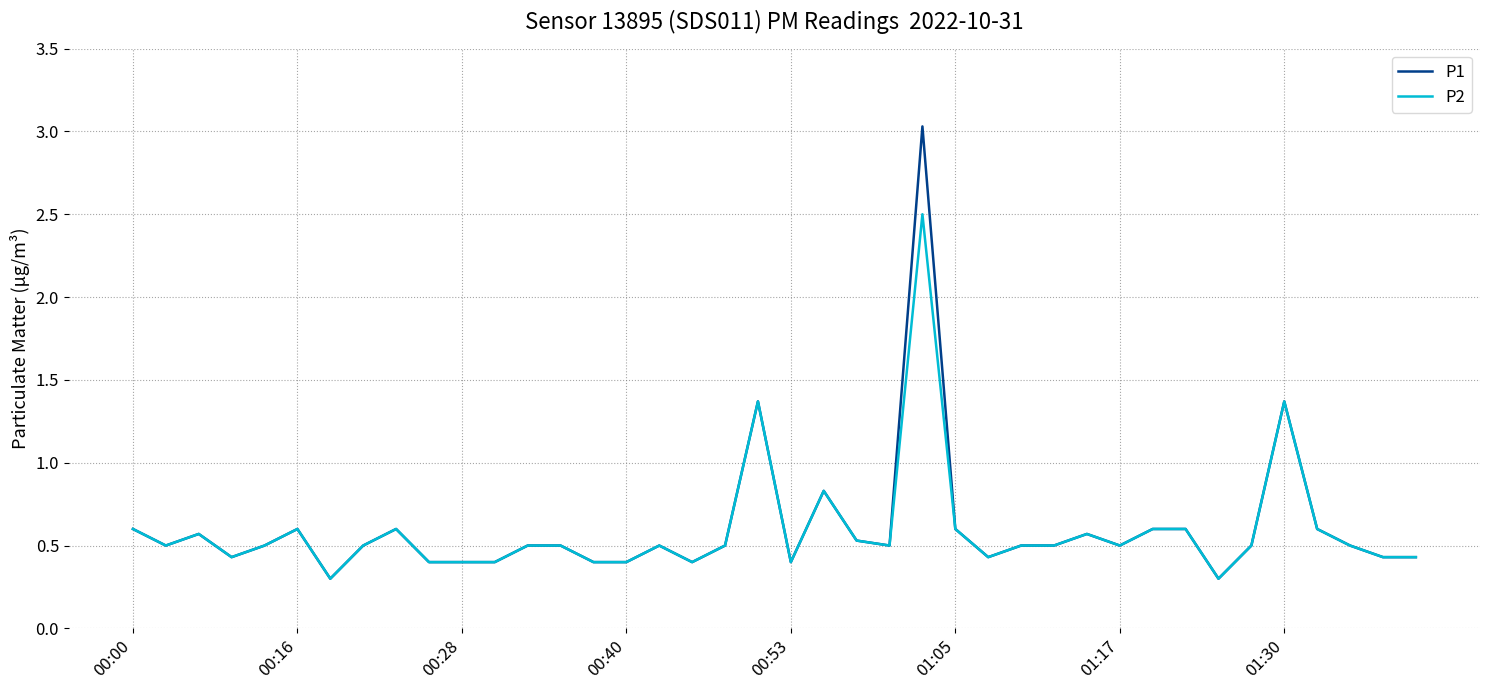

Reading right to left, transcribe all the data shown in this chart.

P1: 0.4	0.4	0.5	0.6	1.4	0.5	0.3	0.6	0.6	0.5	0.6	0.5	0.5	0.4	0.6	3.0	0.5	0.5	0.8	0.4	1.4	0.5	0.4	0.5	0.4	0.4	0.5	0.5	0.4	0.4	0.4	0.6	0.5	0.3	0.6	0.5	0.4	0.6	0.5	0.6
P2: 0.4	0.4	0.5	0.6	1.4	0.5	0.3	0.6	0.6	0.5	0.6	0.5	0.5	0.4	0.6	2.5	0.5	0.5	0.8	0.4	1.4	0.5	0.4	0.5	0.4	0.4	0.5	0.5	0.4	0.4	0.4	0.6	0.5	0.3	0.6	0.5	0.4	0.6	0.5	0.6